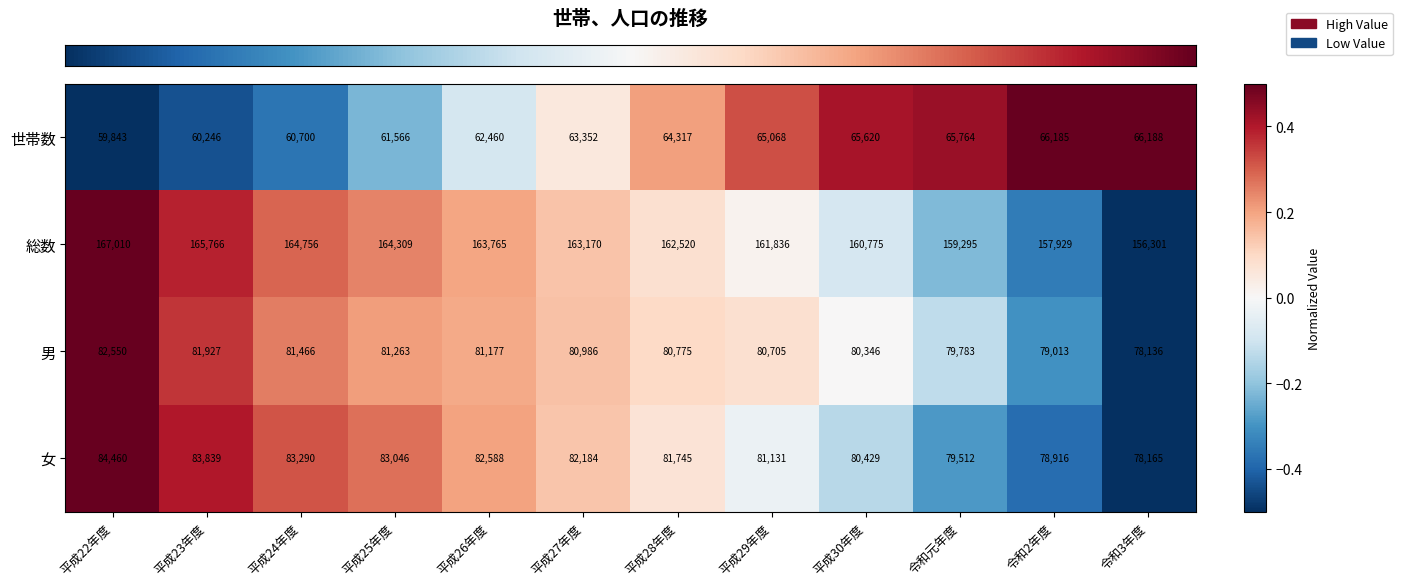

Rank the series by their maximum value, from lowest to highest.

世帯数, 男, 女, 総数